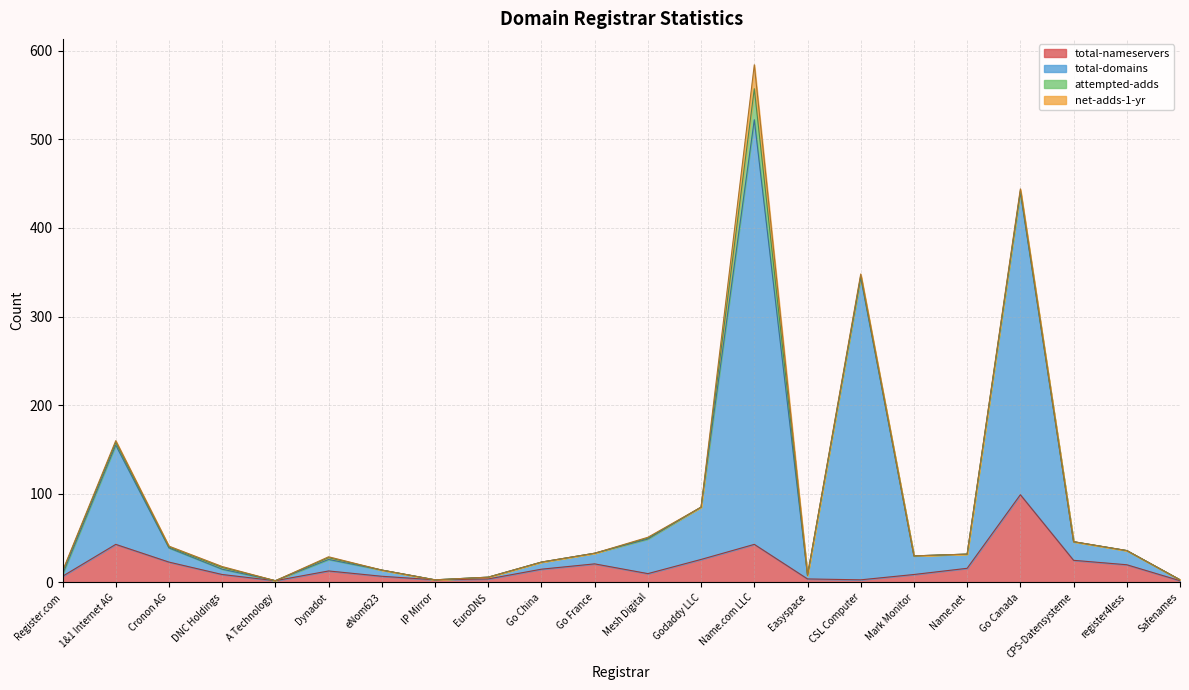

What is the lowest value of the total-domains series?

2